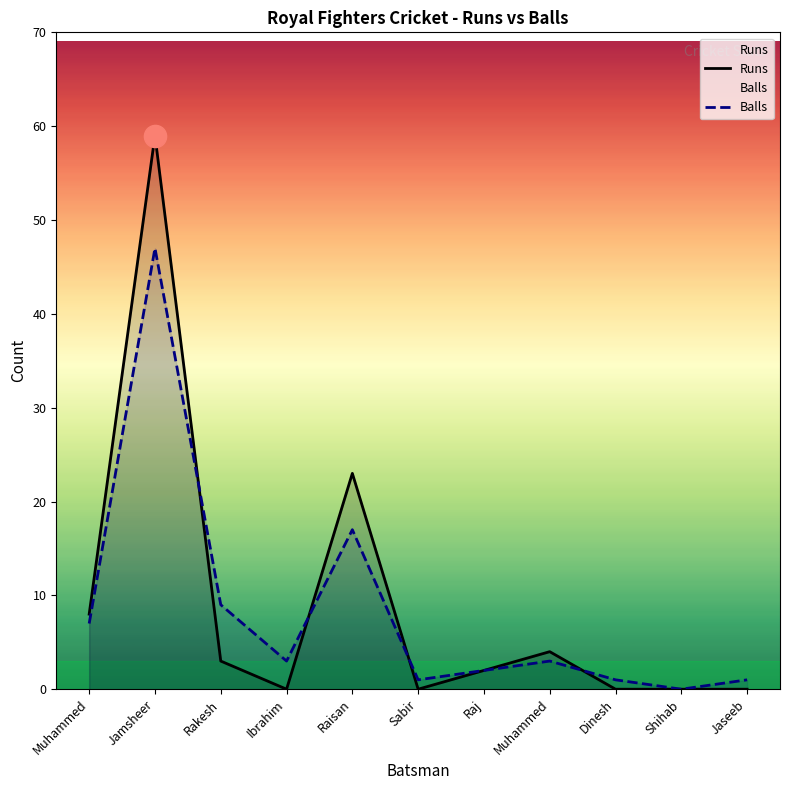

What is the label of the 6th point from the right?

Sabir